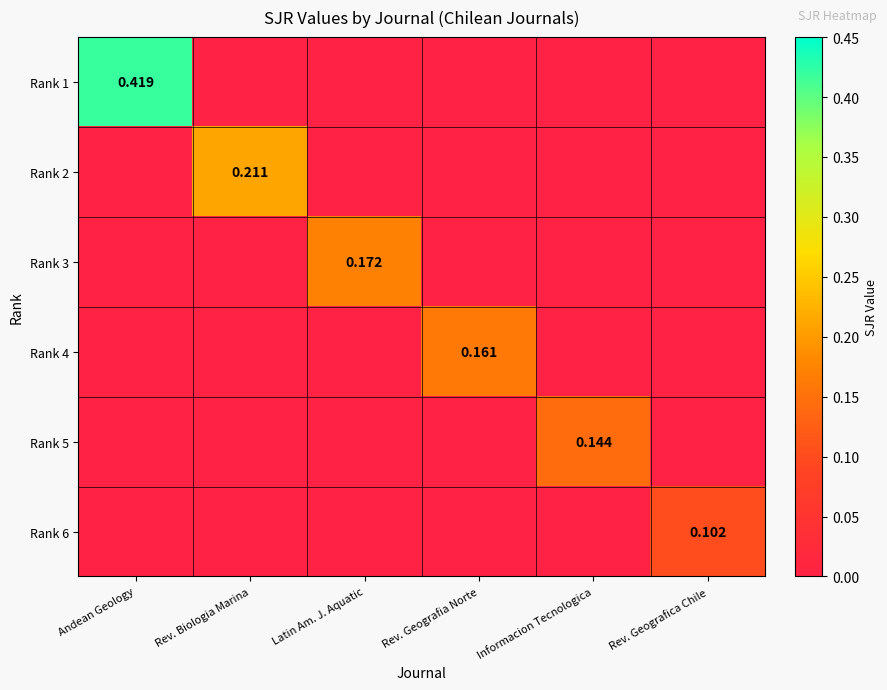

Which series has the largest range (max minus min)?

Rank 1